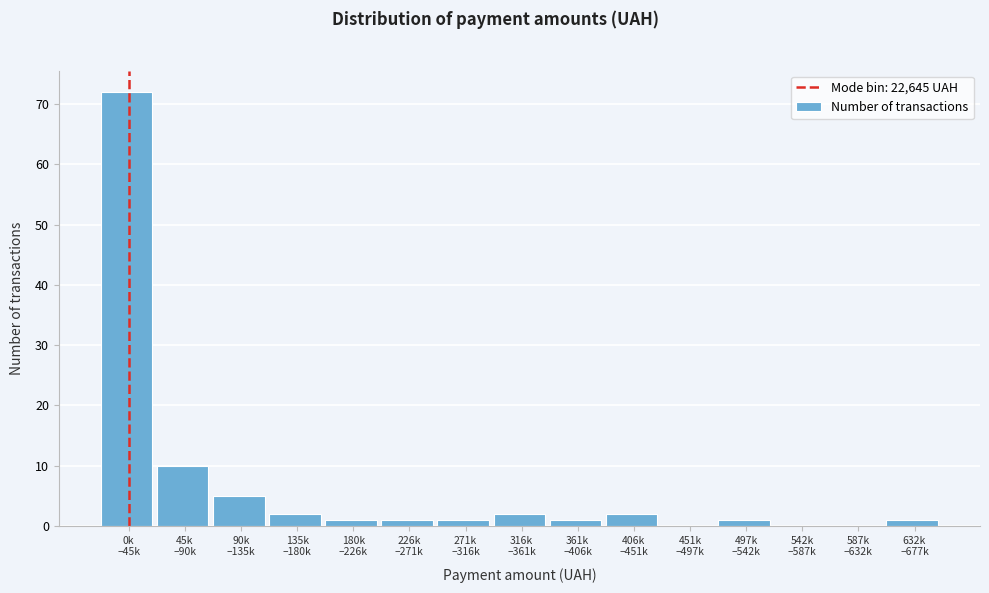

What is the greatest value displayed?

72